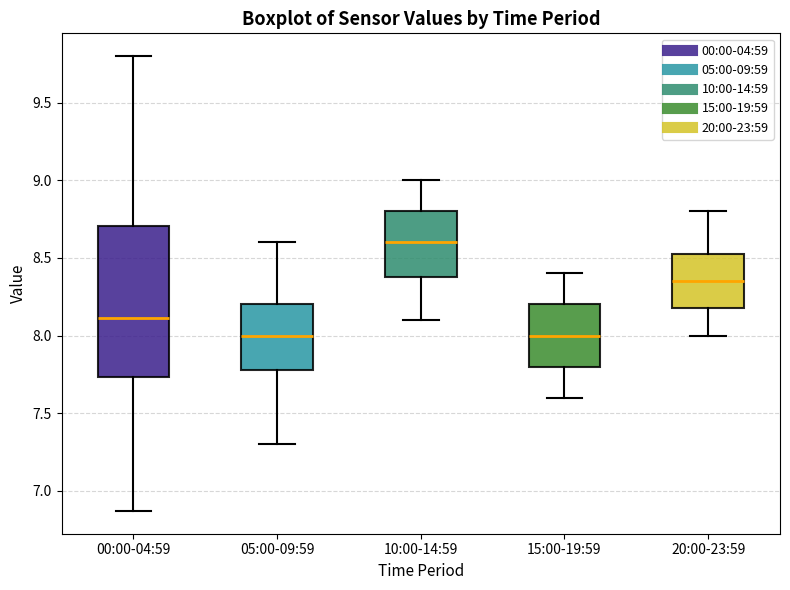

Where does the upper whisker of the box for 20:00-23:59 end on the y-axis? The values are not printed on the chart, so give them approximately, as read against the axis.

8.80